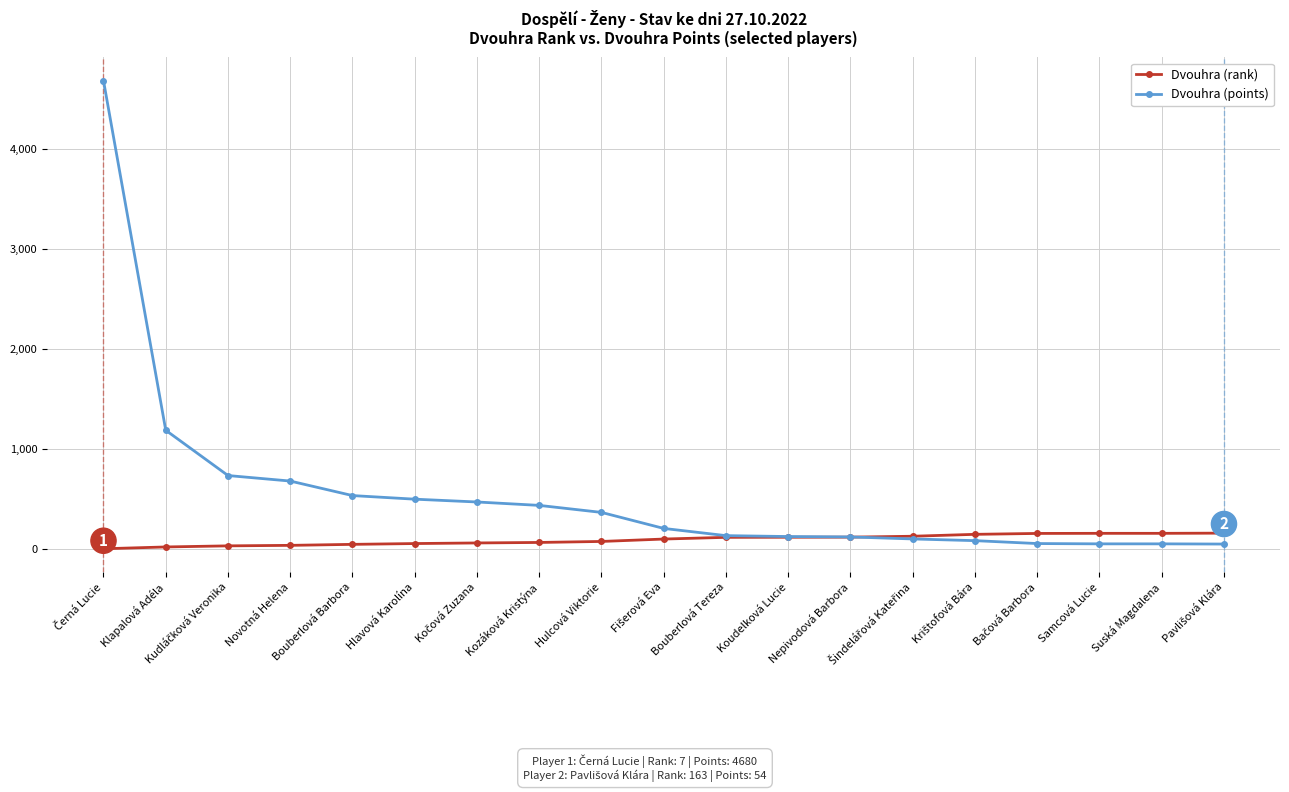

What is the minimum value shown in the chart?

7